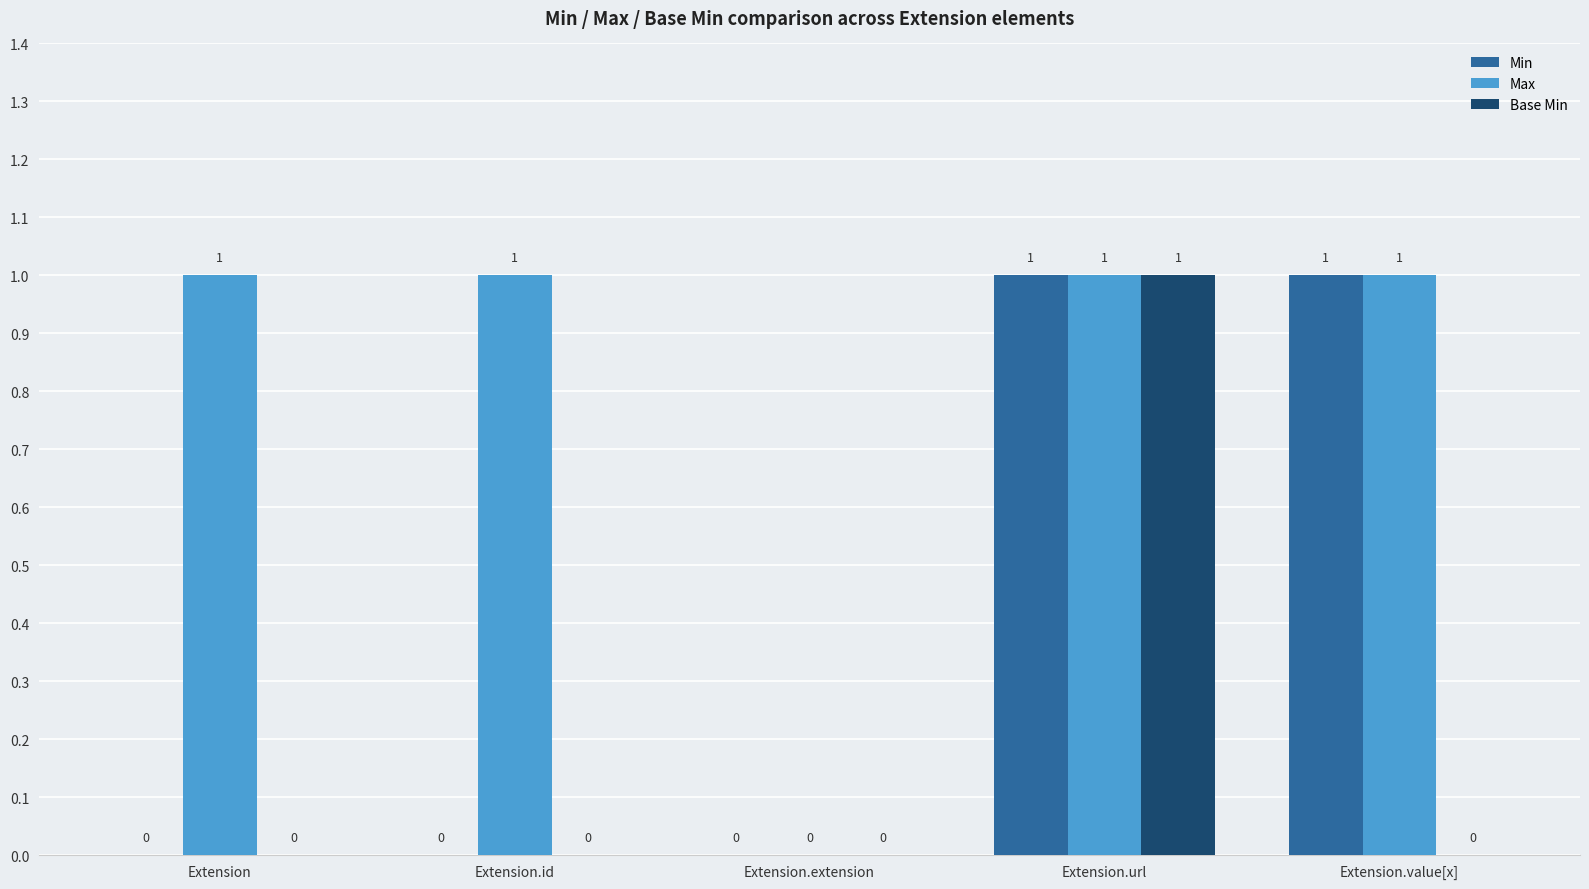

The Min series shows 0 at Extension.value[x]. True or false?

False